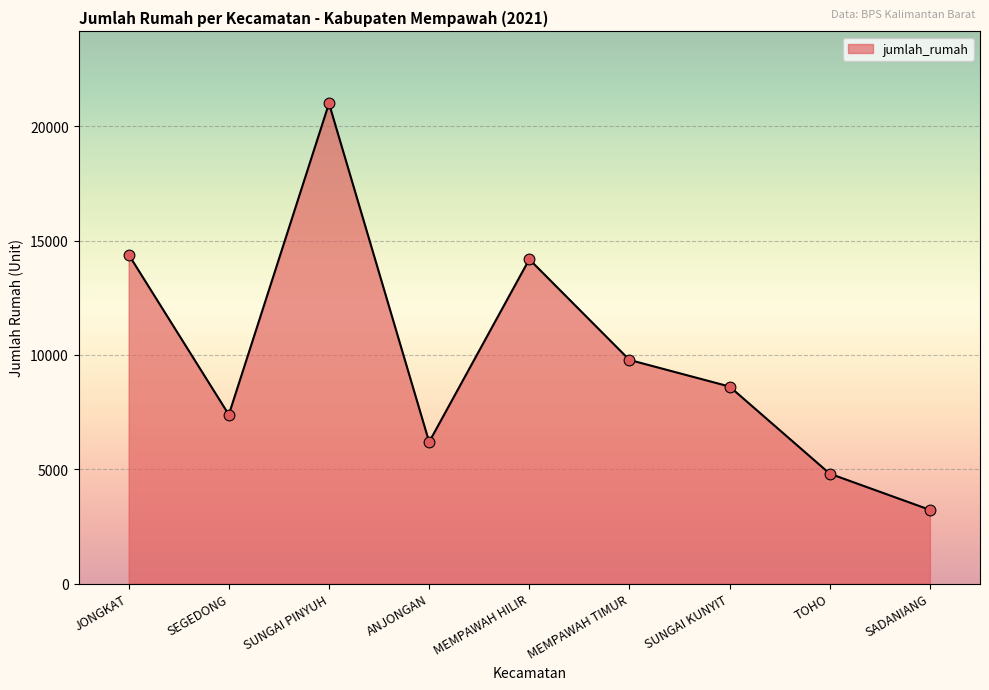

Approximately how many times larger is the value at JONGKAT compared to SADANIANG?

4.5